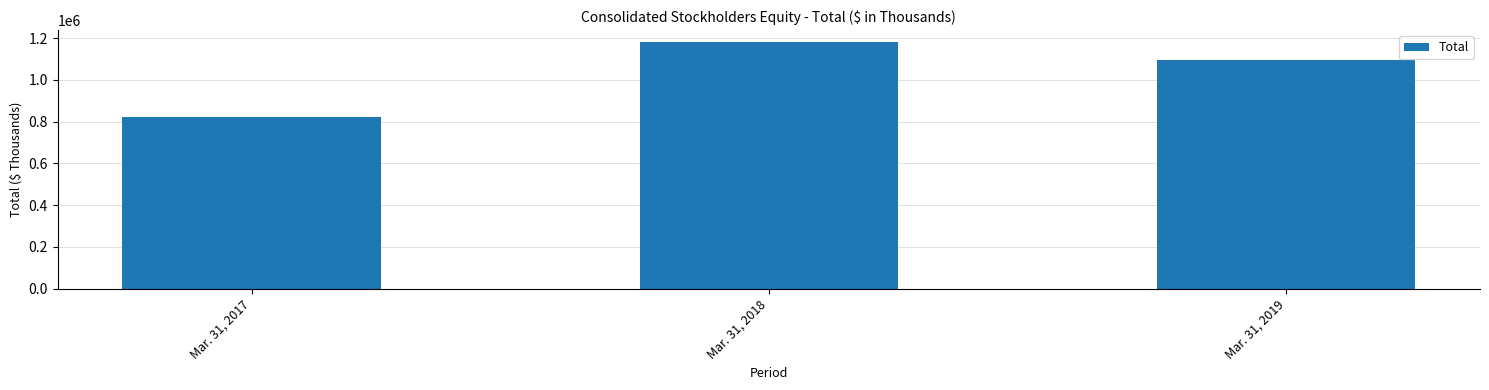

Which has a higher value, Mar. 31, 2017 or Mar. 31, 2019?

Mar. 31, 2019